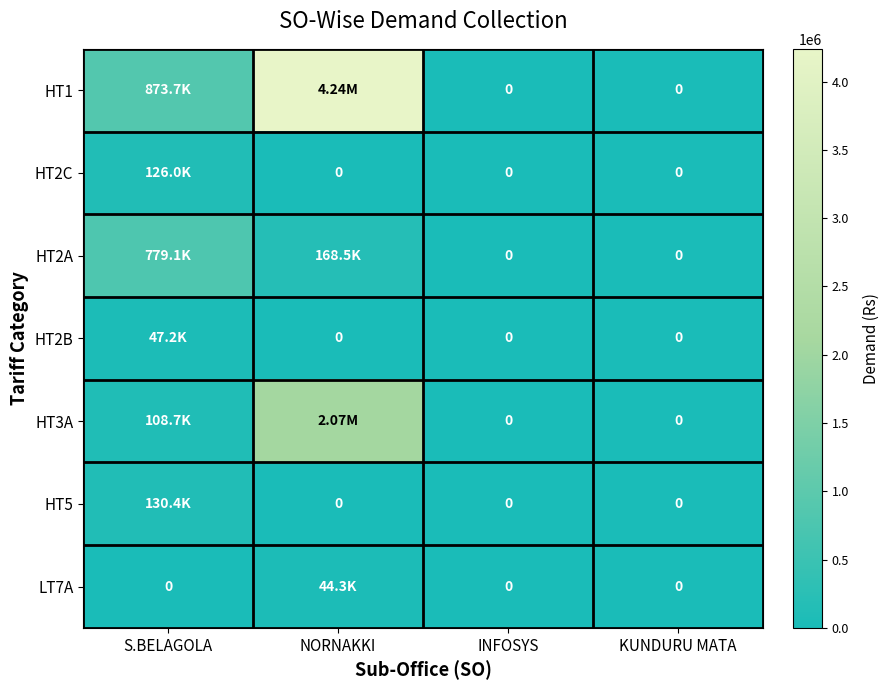

What is the total value across all series at NORNAKKI?

6517858